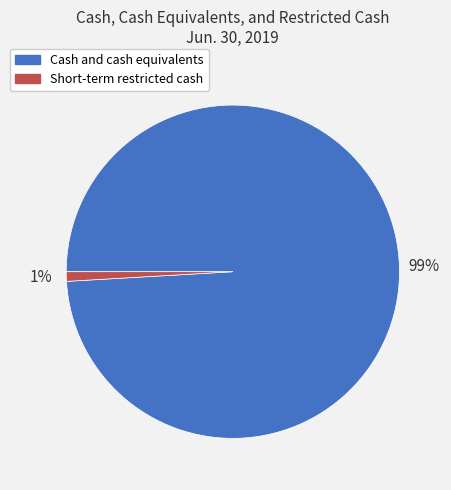

How many slices are in this pie chart?

2